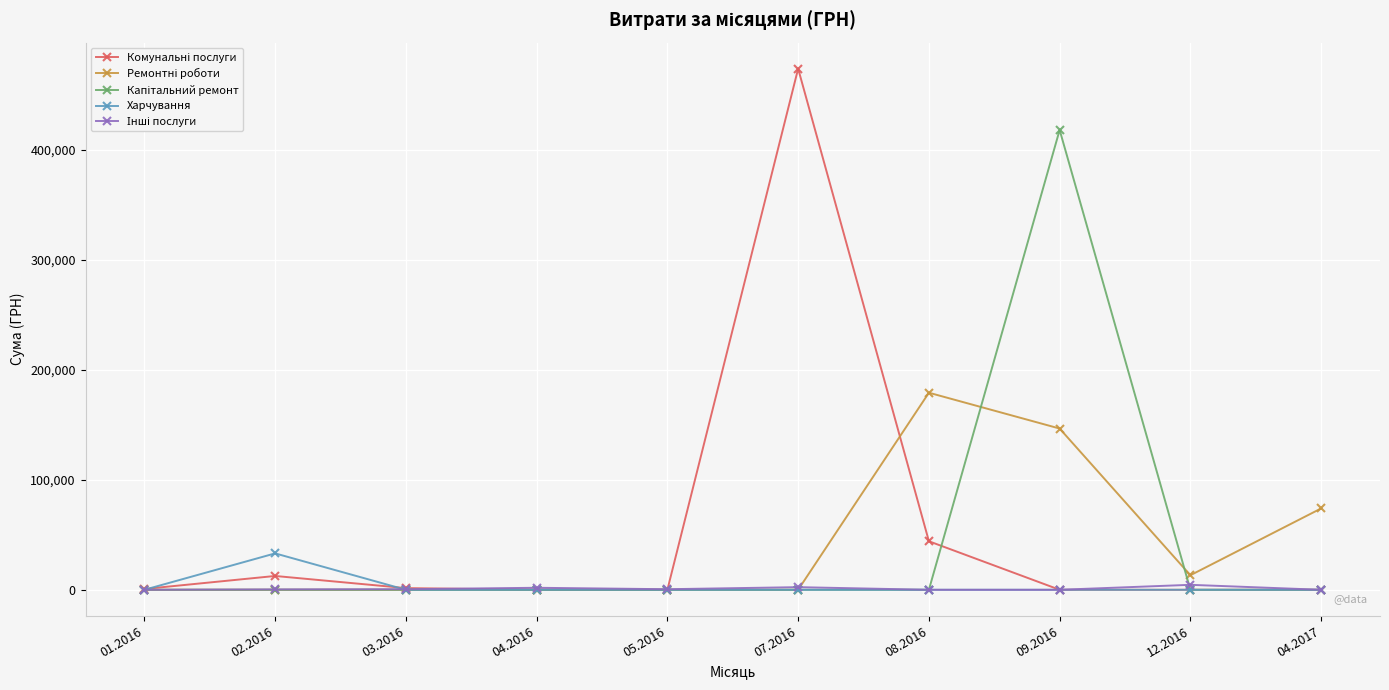

At which category is the sum across all series the highest?

09.2016